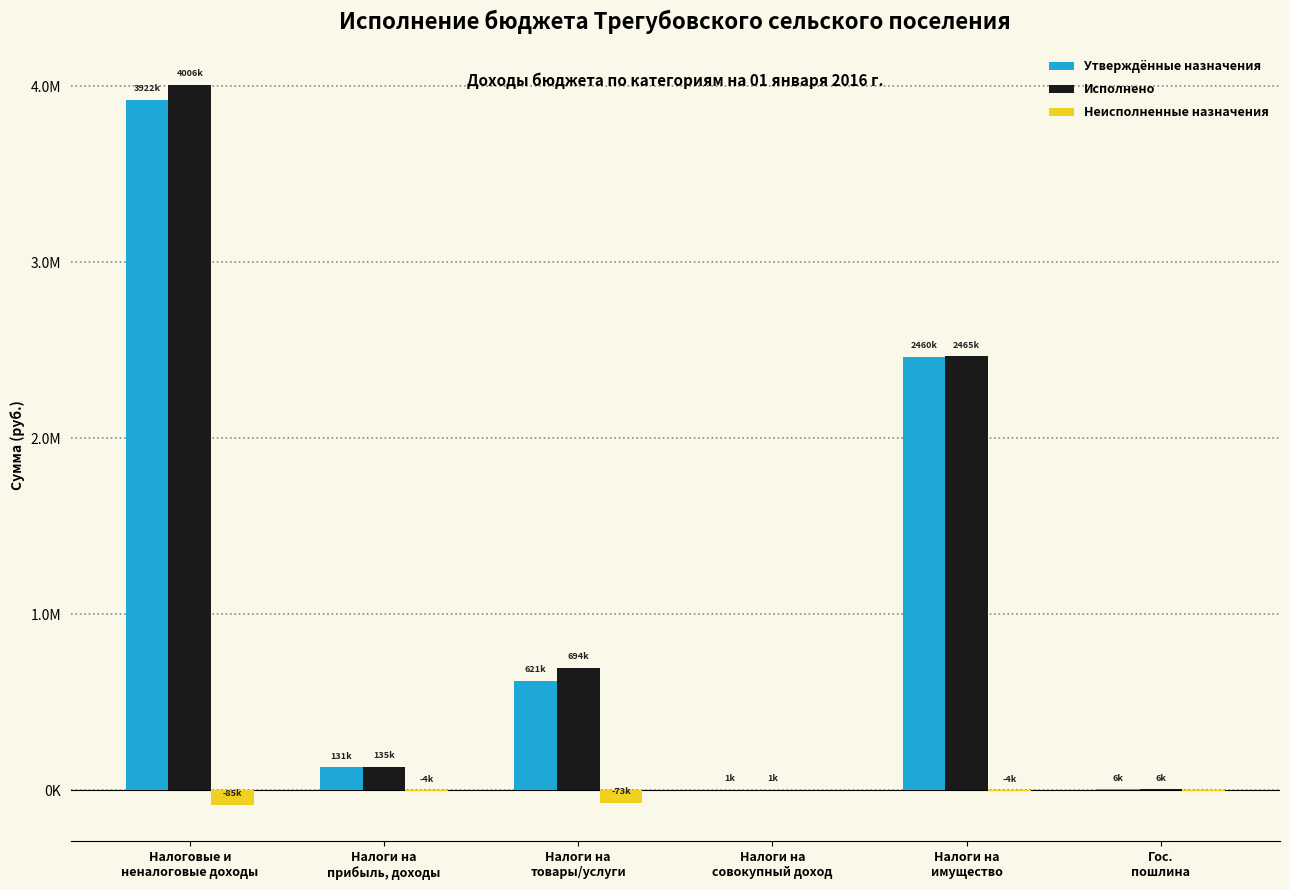

At Налоги на
прибыль, доходы, list the series in order from smallest to largest.

Неисполненные назначения, Утверждённые назначения, Исполнено